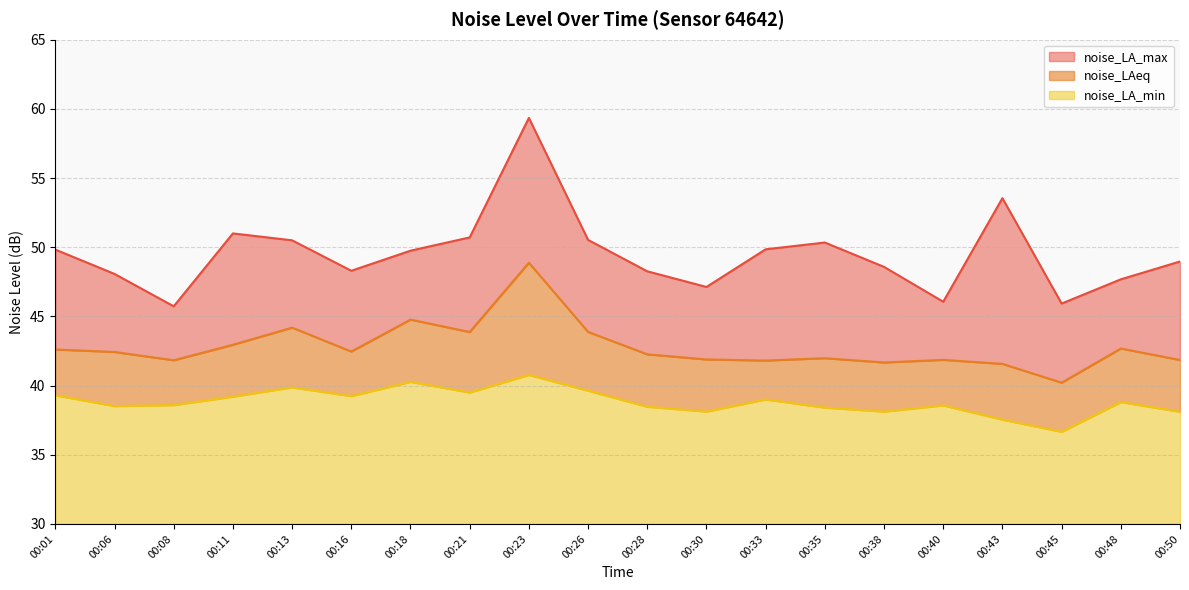

True or false: noise_LA_max and noise_LAeq cross at least once.

False